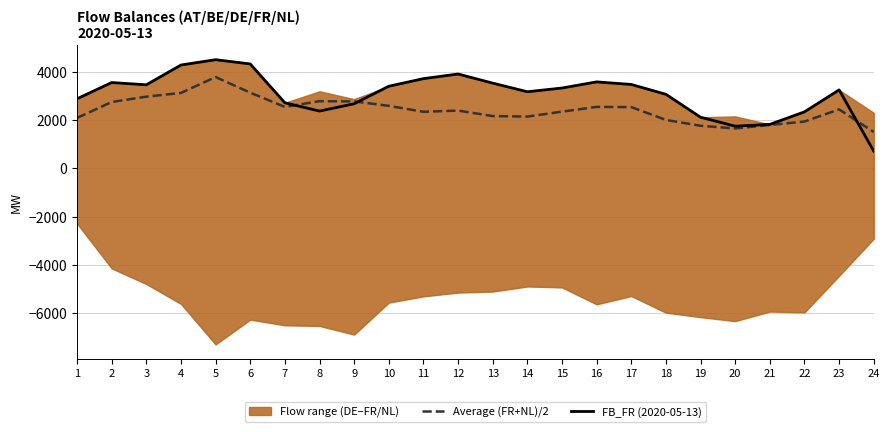

How many data points in Average (FR+NL)/2 are above 2437?

12